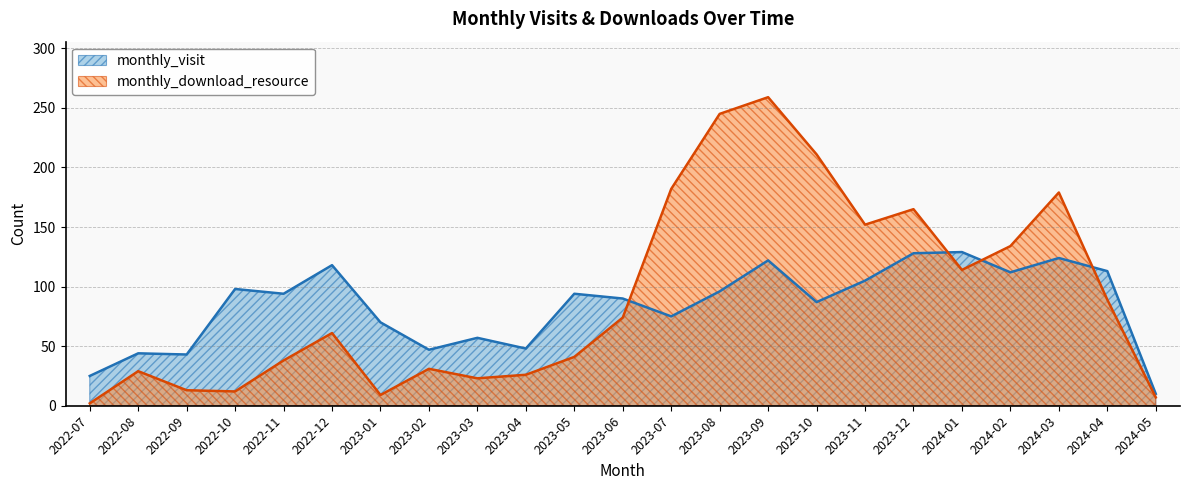

How many interior local valleys does the monthly_visit series have?

7